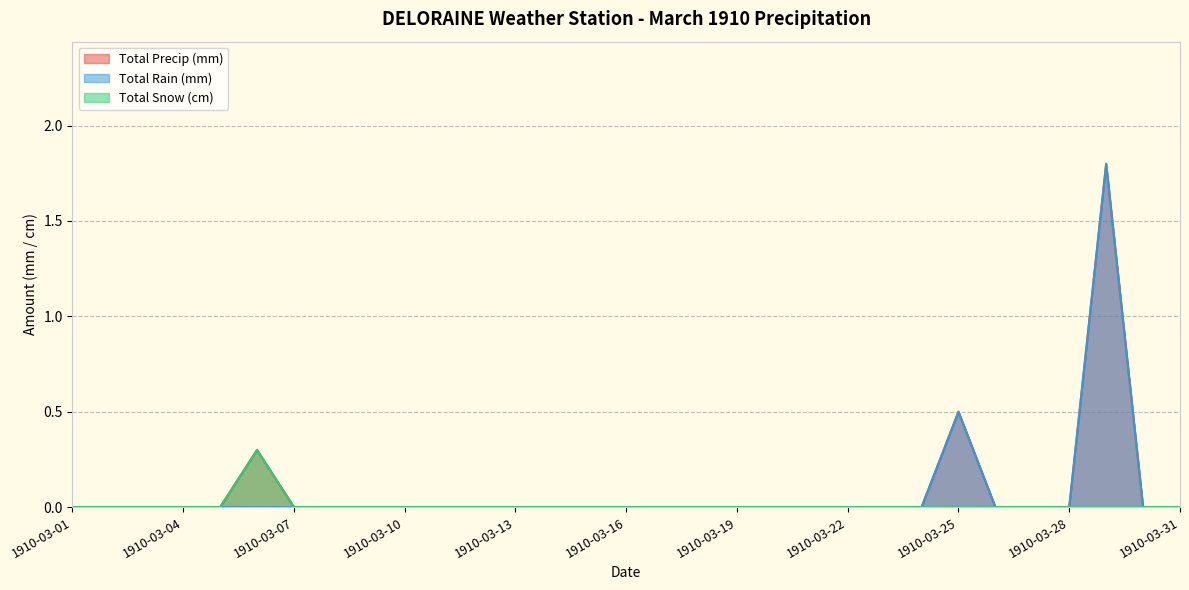

Which series has the largest range (max minus min)?

Total Precip (mm)